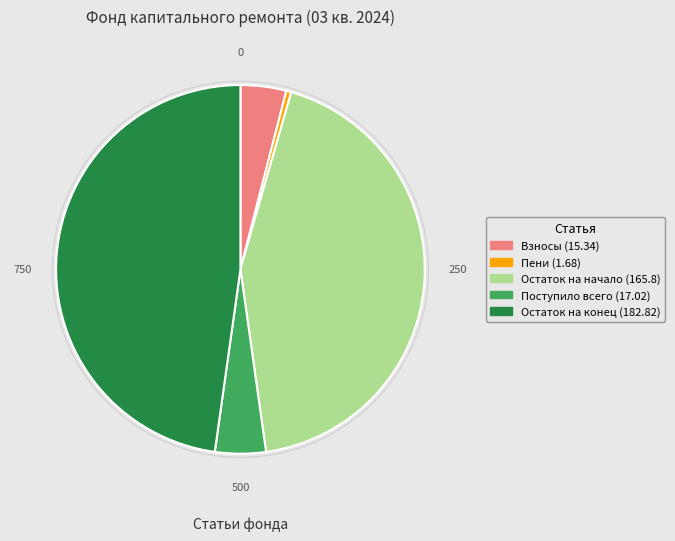

Which category has the smallest portion of the pie?

Пени (1.68)